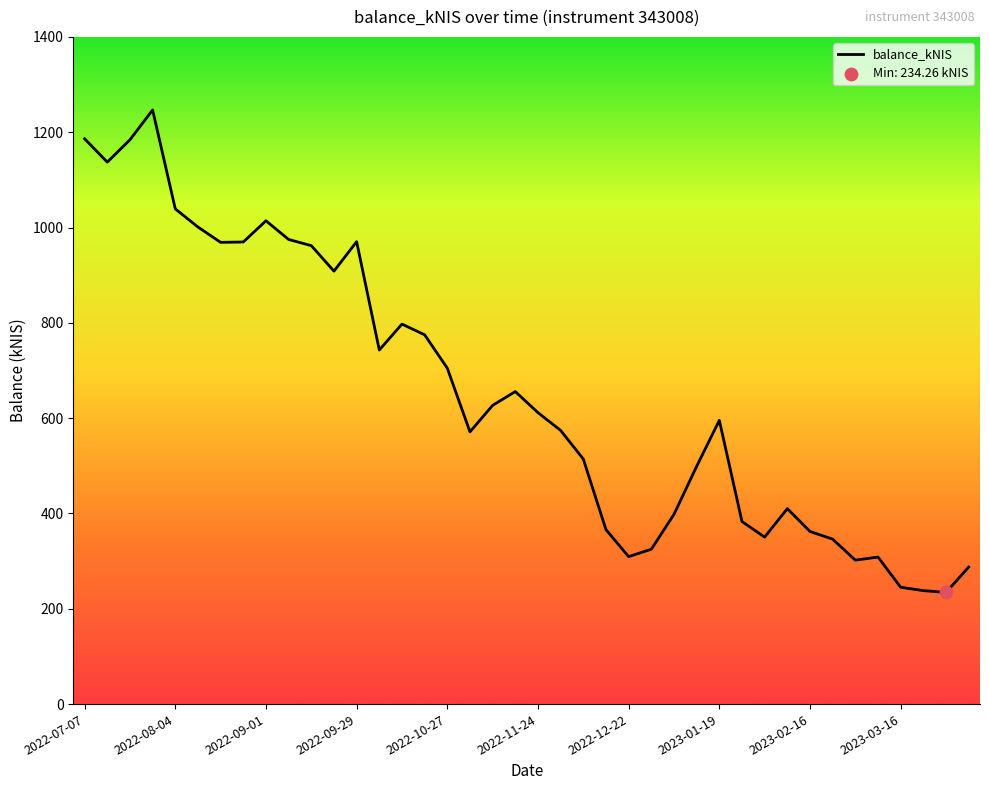

What is the maximum value shown in the chart?

1246.7